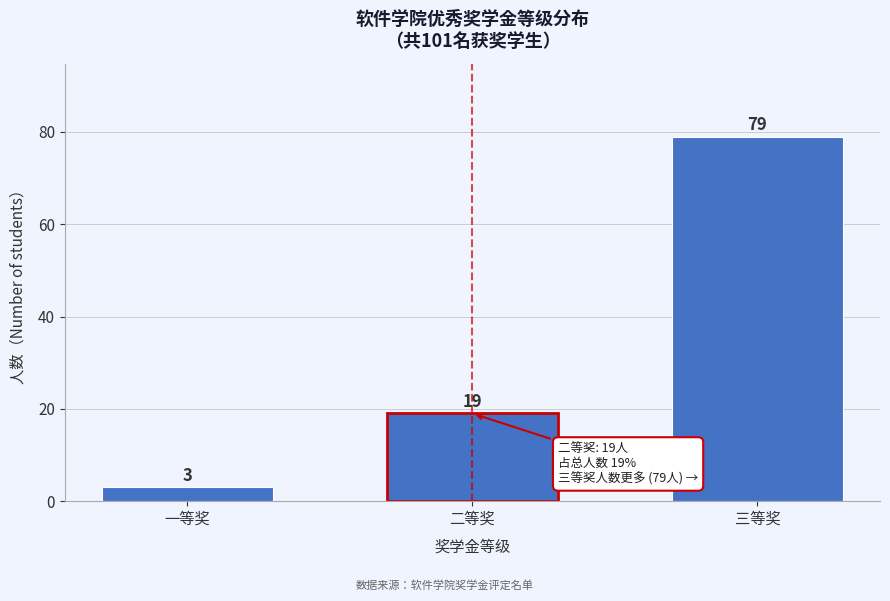

Reading right to left, transcribe all the data shown in this chart.

三等奖=79	二等奖=19	一等奖=3